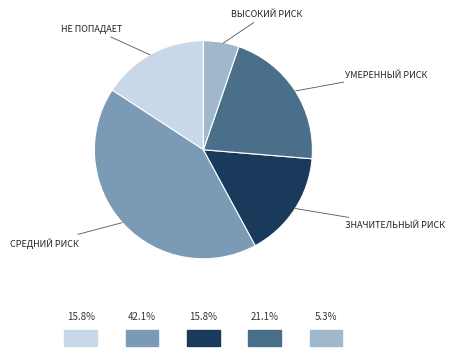

Is there a majority slice in this chart?

No